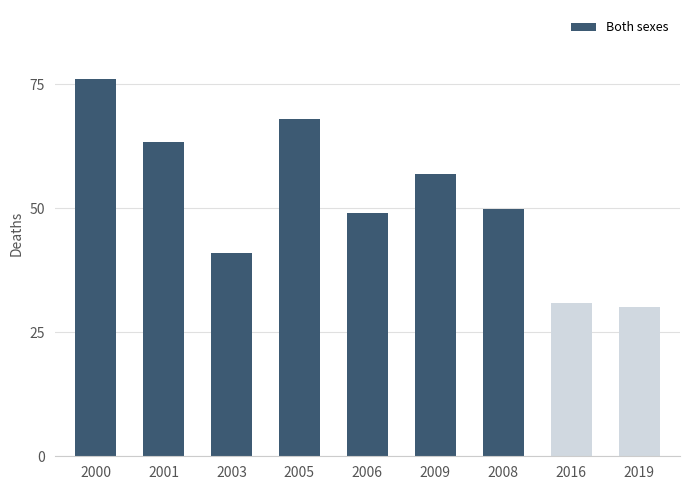

How many distinct data groups are displayed?

1